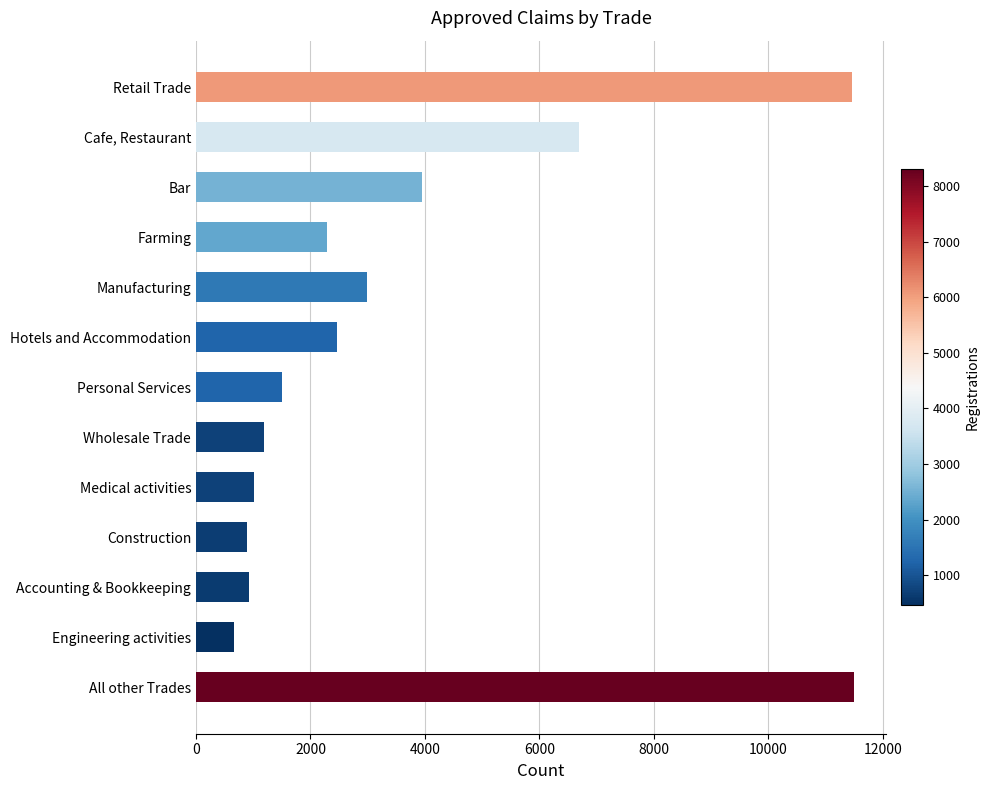

Where is the data nearest to the value 6073?

Cafe, Restaurant